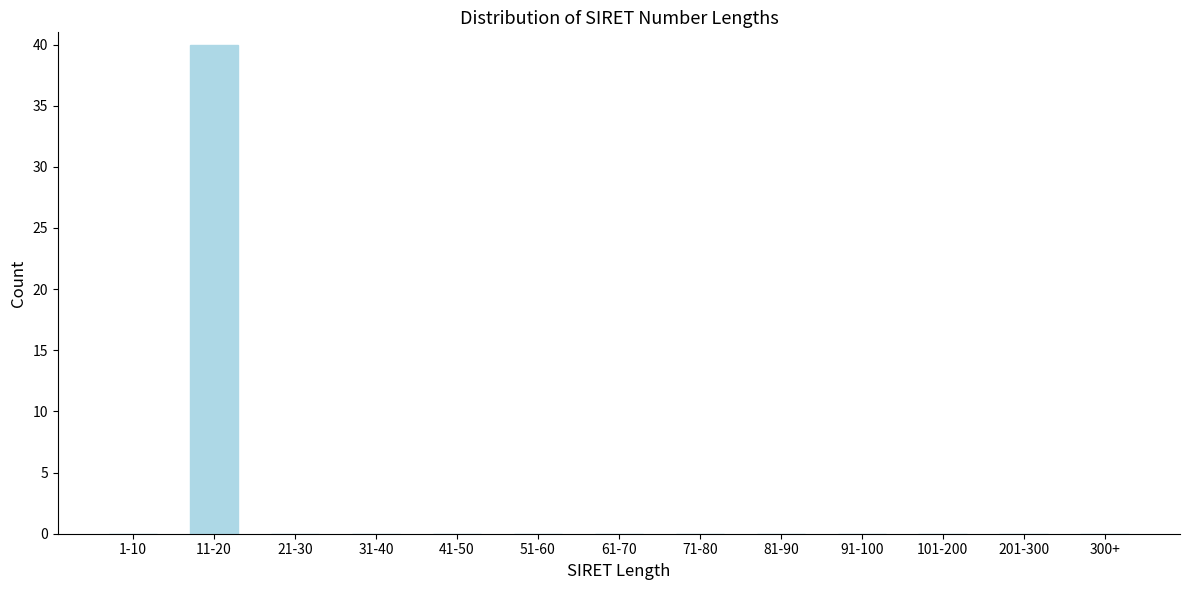

Reading right to left, what are all the values shown in this chart?

300+=0	201-300=0	101-200=0	91-100=0	81-90=0	71-80=0	61-70=0	51-60=0	41-50=0	31-40=0	21-30=0	11-20=40	1-10=0